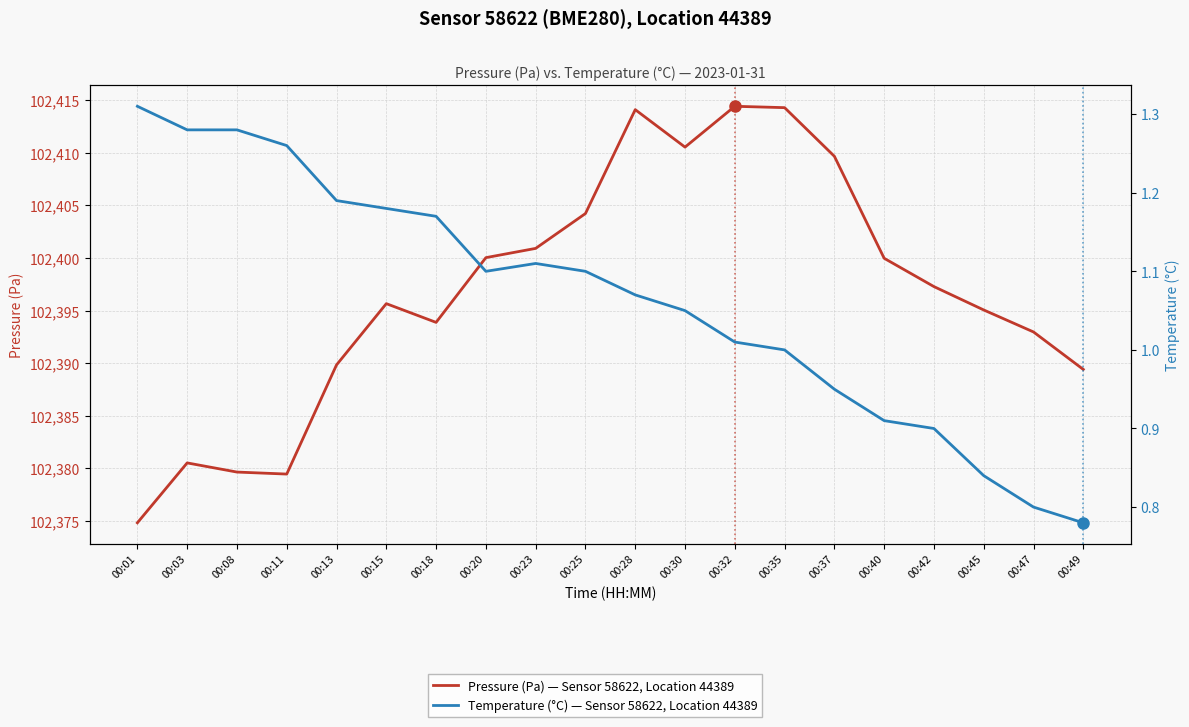

What is the value of the Pressure (Pa) — Sensor 58622, Location 44389 point at the 3rd from the left?

102379.7